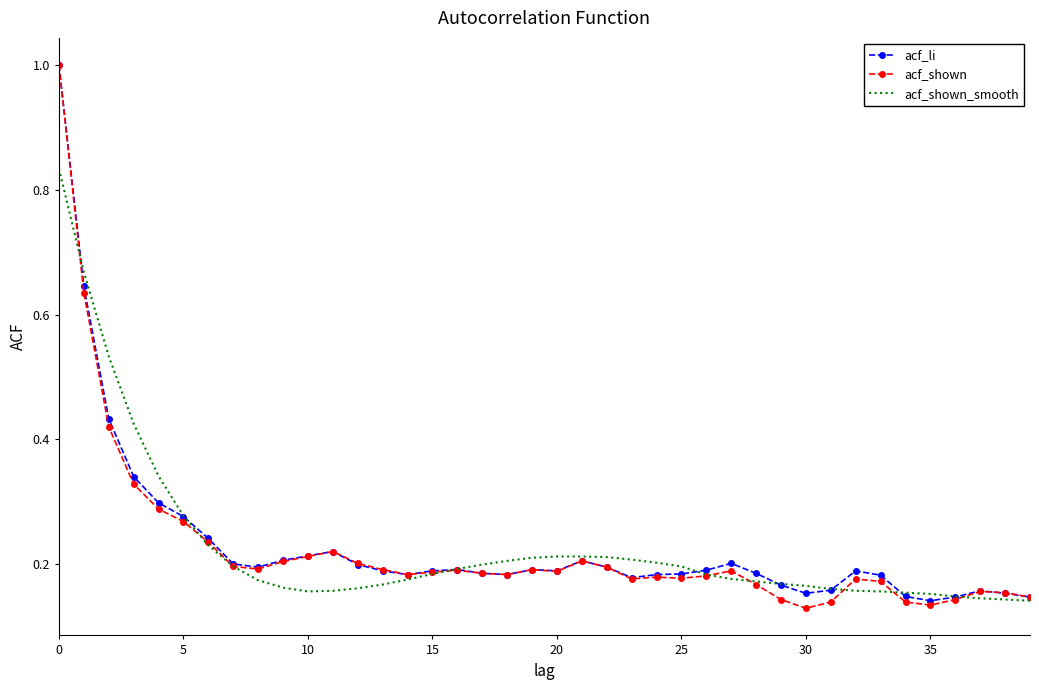

Count the acf_li values in the range 0 to 1.

40